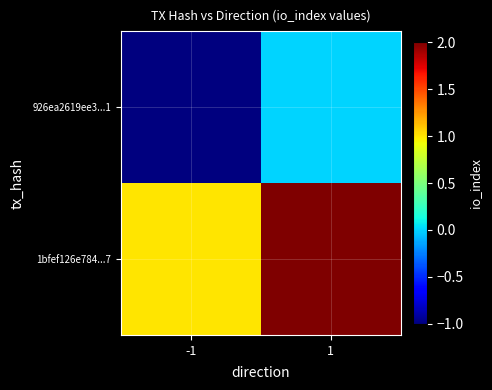

Which series has the largest range (max minus min)?

926ea2619ee3...1